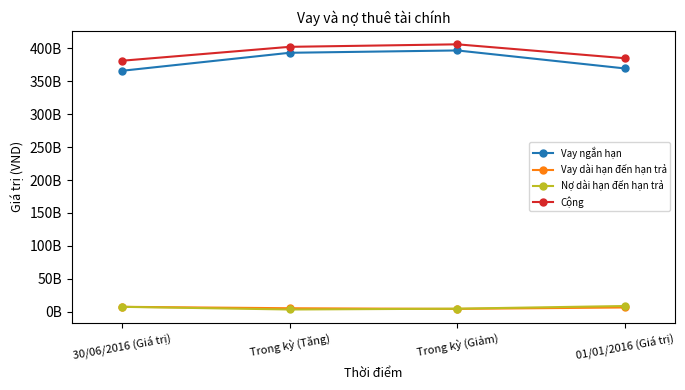

At which category is the sum across all series the highest?

Trong kỳ (Giảm)